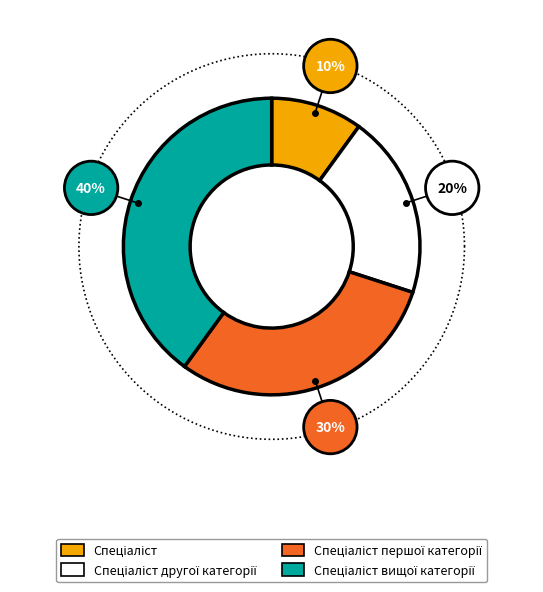

Does Спеціаліст account for over 50% of the chart?

No